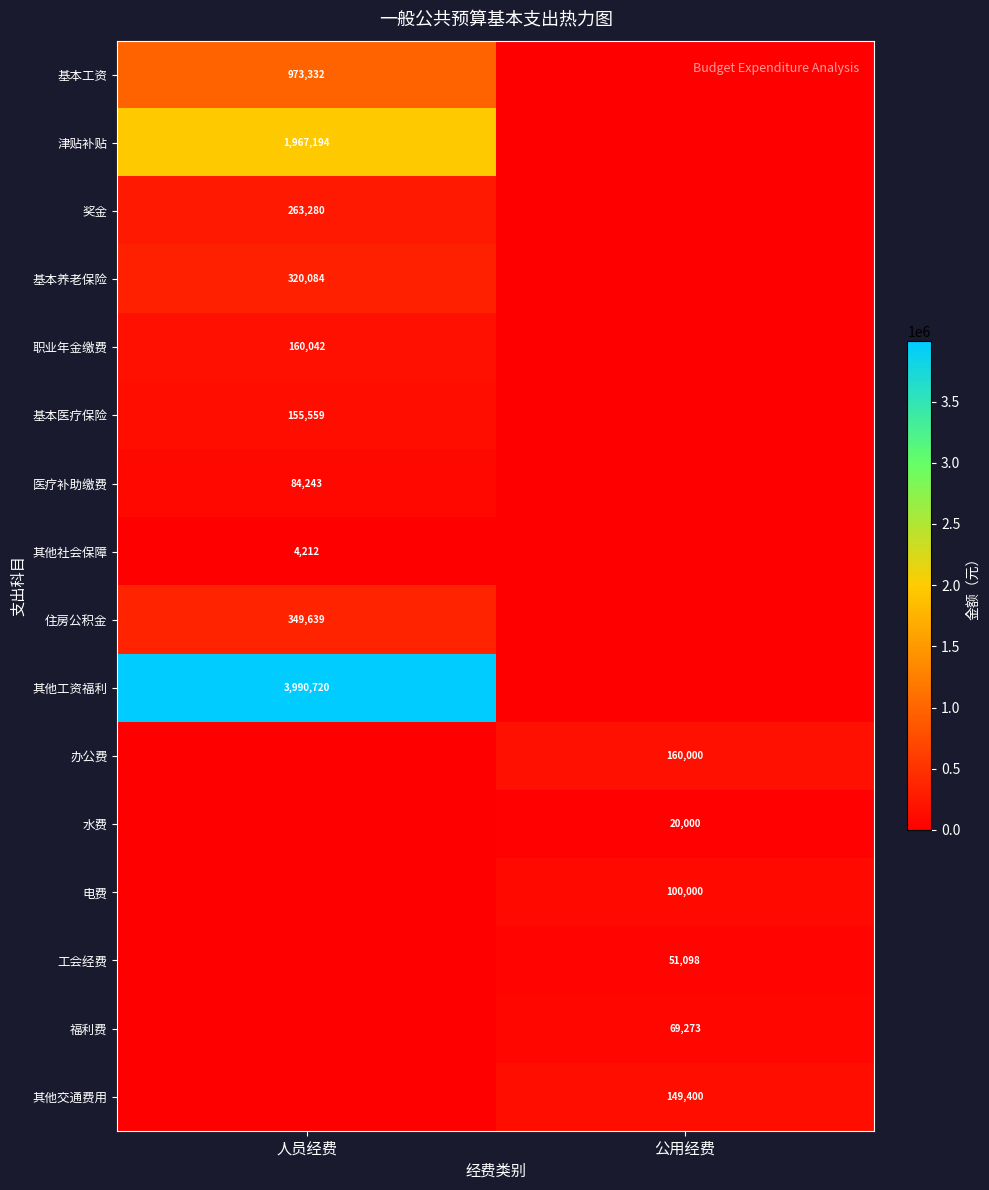

Is it true that 医疗补助缴费 equals 84243 at 人员经费?

True